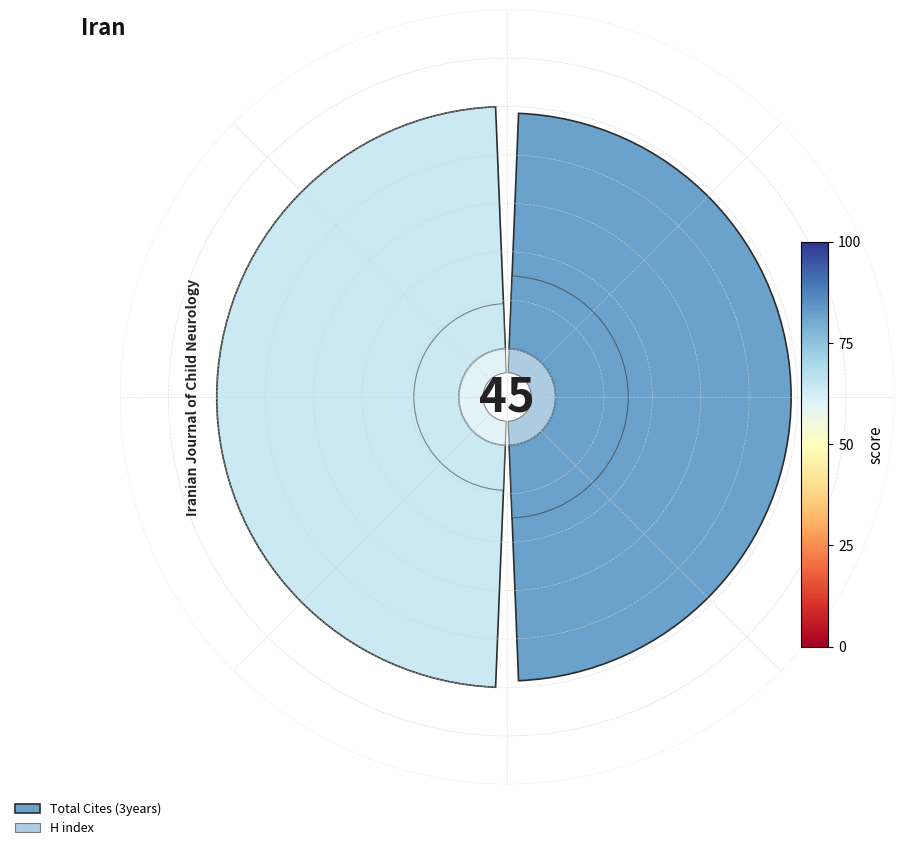

To the nearest percent, what is the average slice percentage?

50%